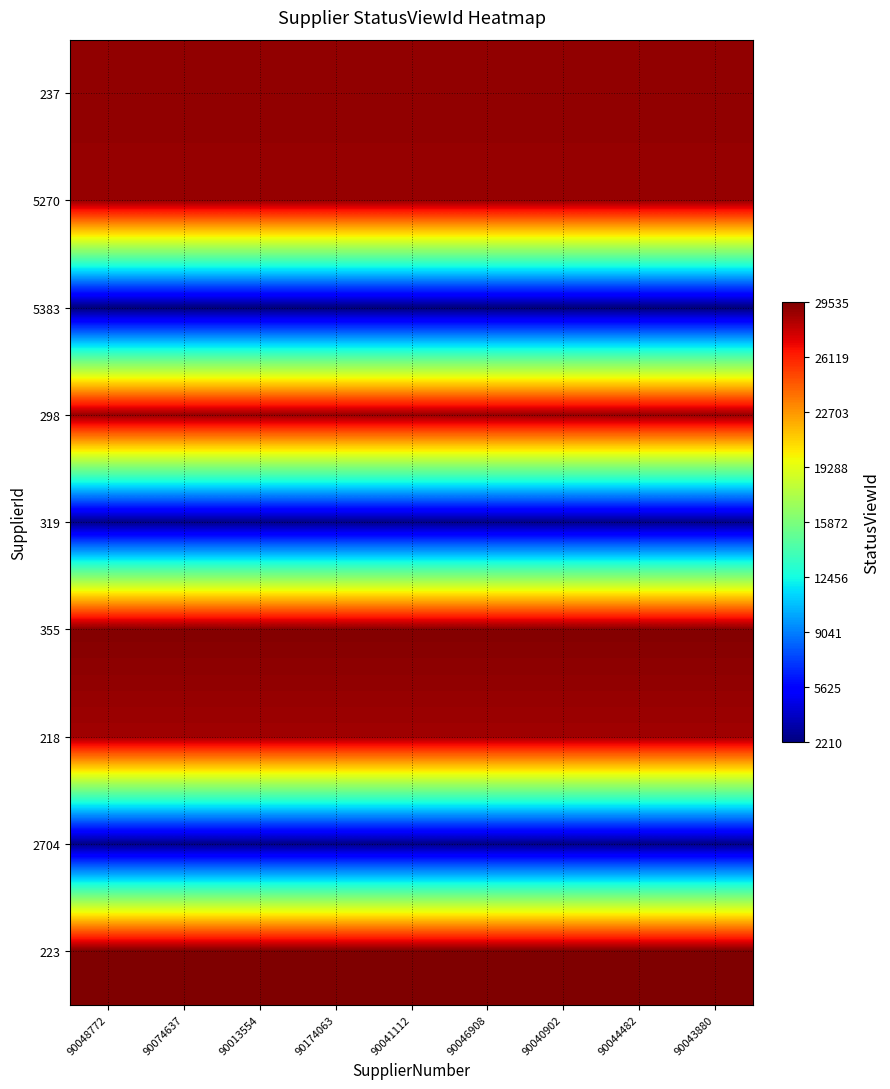

What is the spread (max minus min) of values at 90013554?

27325